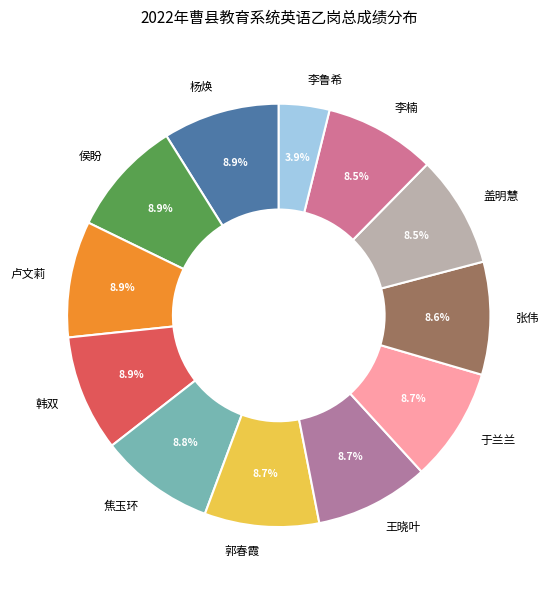

Approximately how many times larger is the value at 焦玉环 compared to 侯盼?

1.0